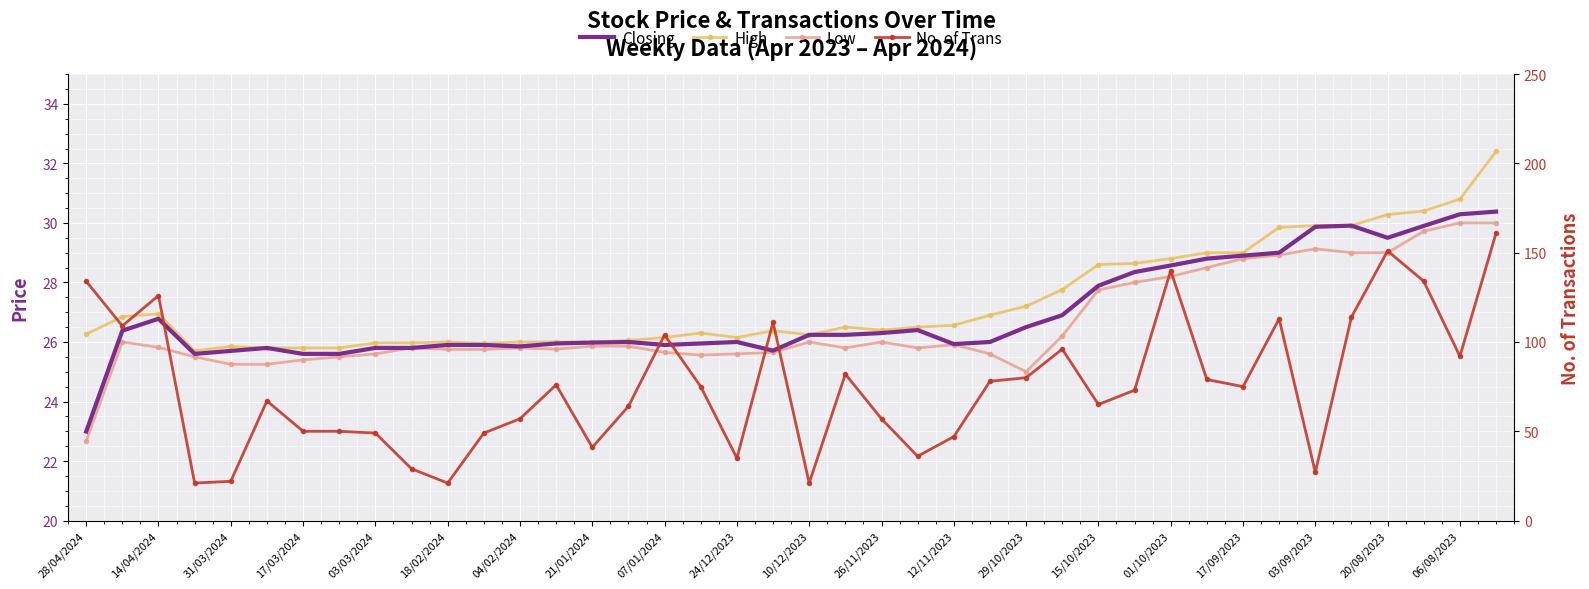

Is the value of Low at 39 greater than the value of Closing at 24/12/2023?

Yes